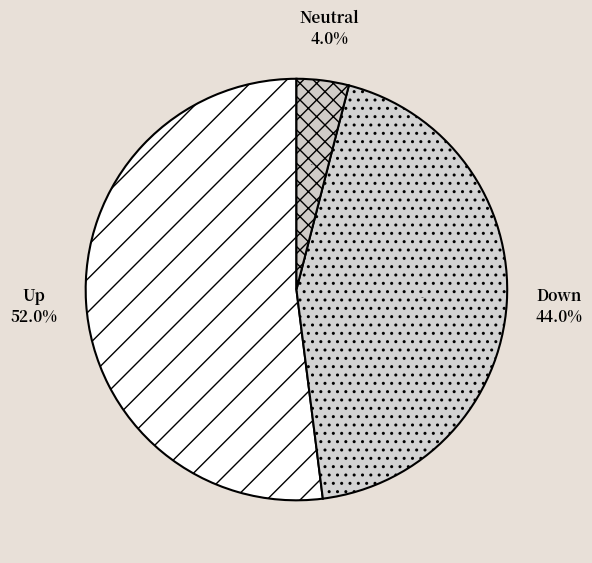

What percentage do down and up together represent?

96.0%